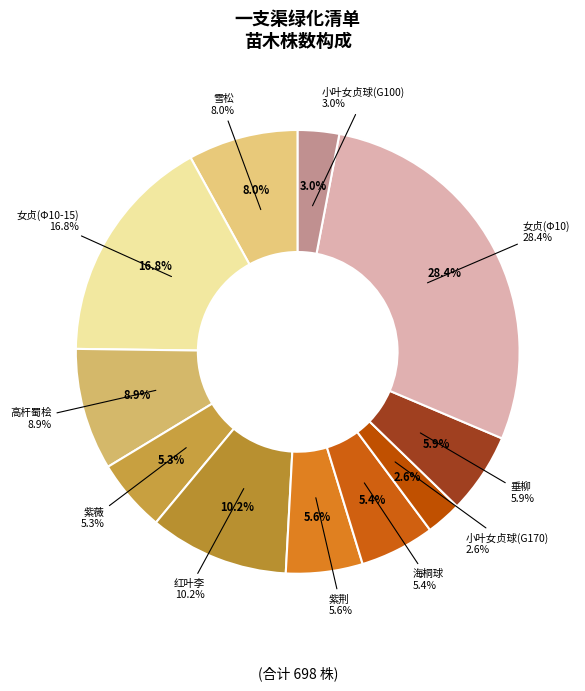

Which slice is the smallest?

小叶女贞球(G170)